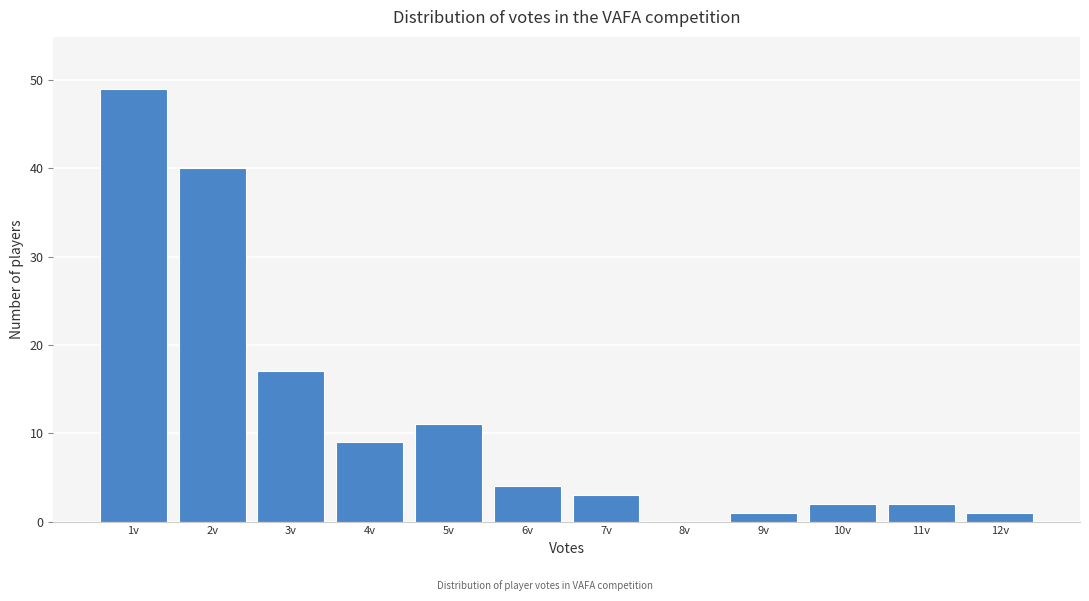

Reading left to right, transcribe all the data shown in this chart.

1v=49	2v=40	3v=17	4v=9	5v=11	6v=4	7v=3	8v=0	9v=1	10v=2	11v=2	12v=1